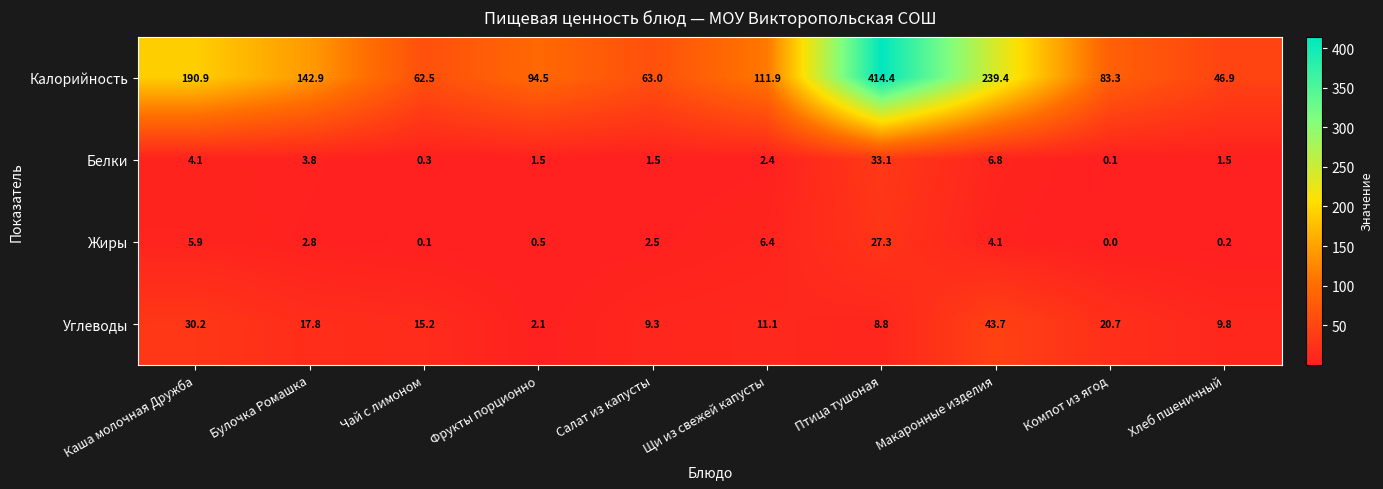

What is the average value of the Белки series?

5.5